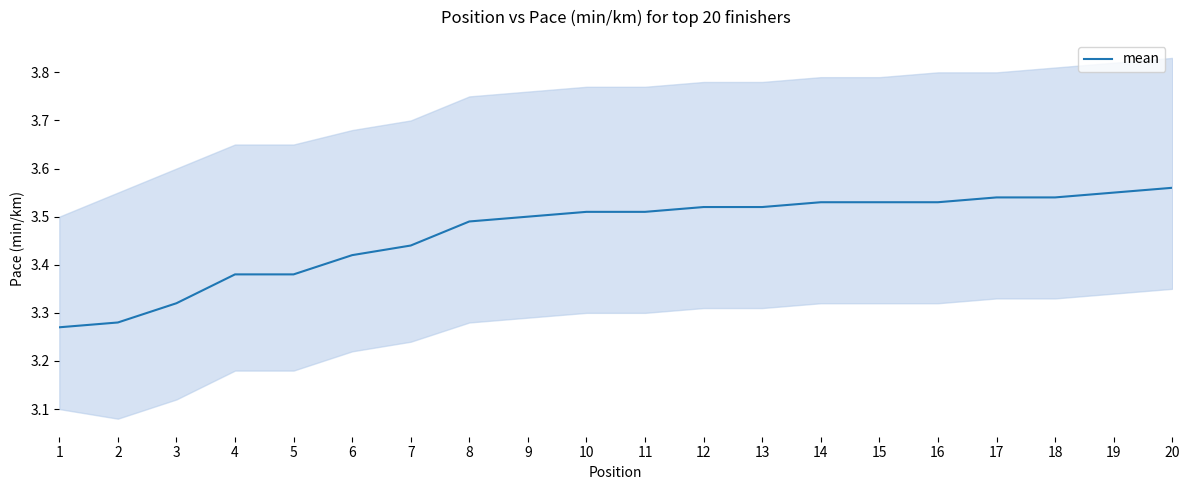

Where is the data nearest to the value 3?

1